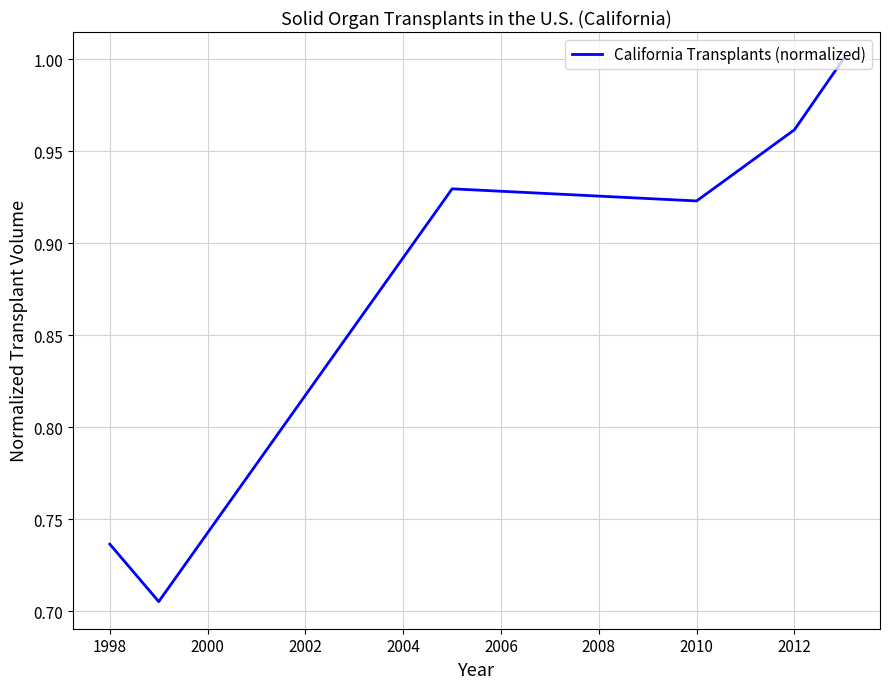

What is the difference between the maximum and second lowest values?

0.3